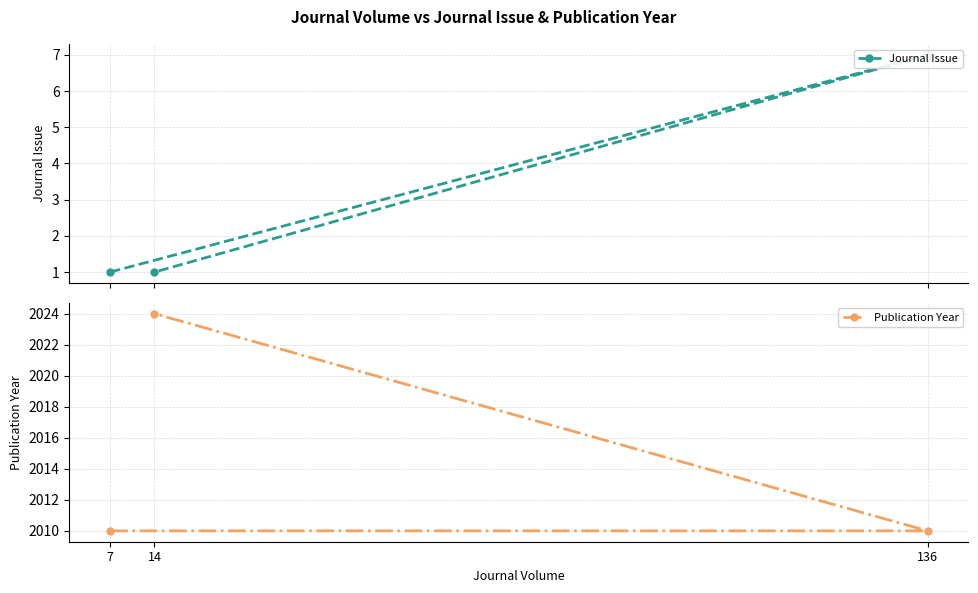

Count the number of categories in the chart.

3